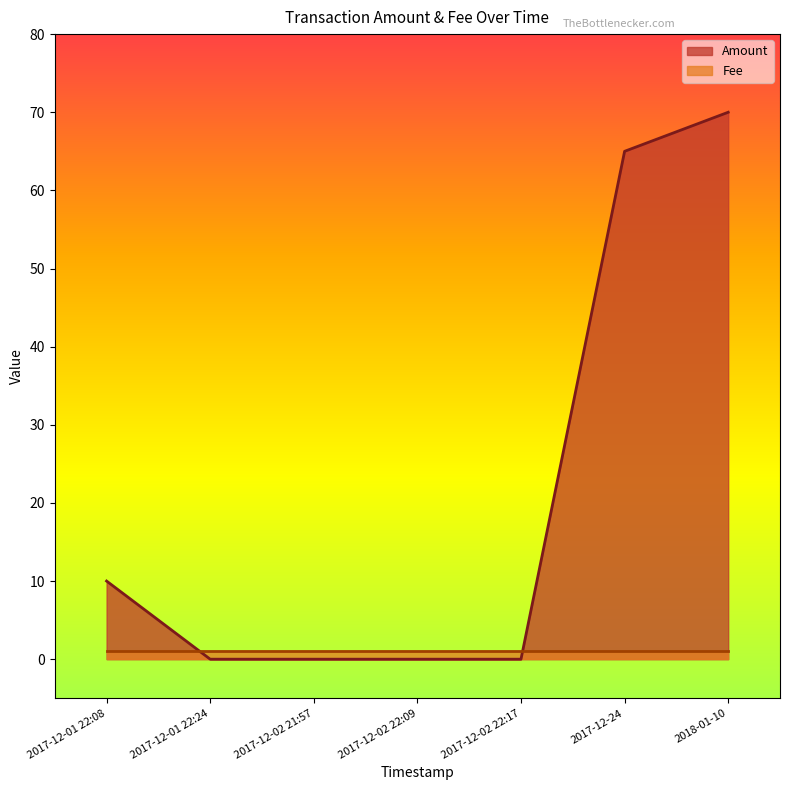

At which category is the sum across all series the highest?

2018-01-10